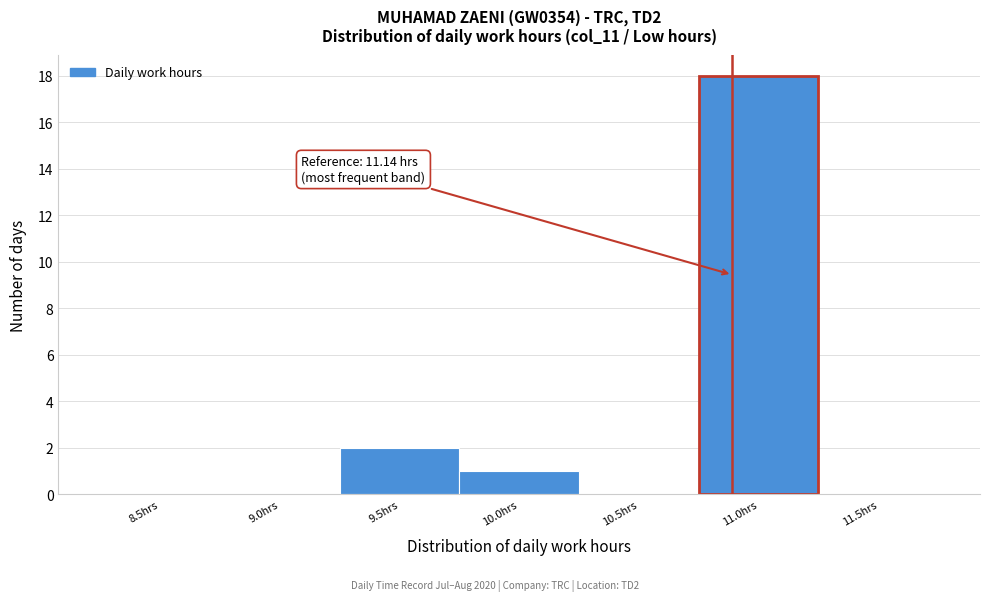

Reading left to right, extract all data points from this chart.

8.5hrs=0	9.0hrs=0	9.5hrs=2	10.0hrs=1	10.5hrs=0	11.0hrs=18	11.5hrs=0